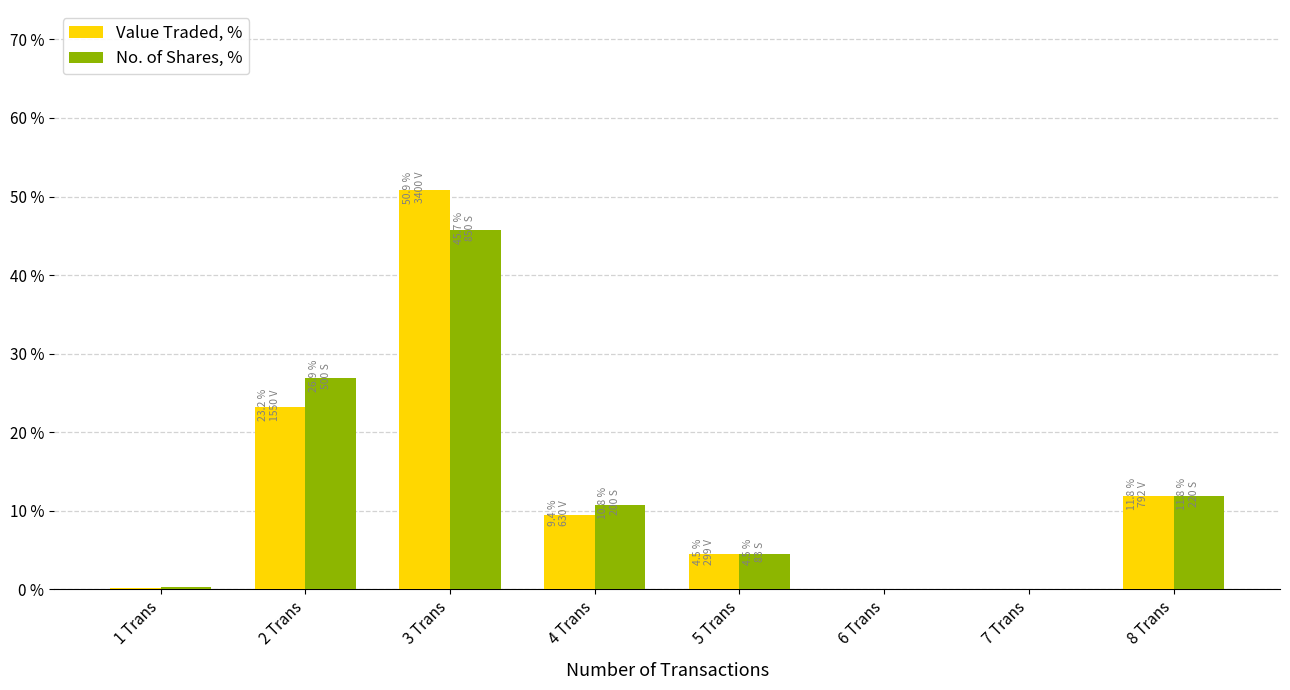

Which series has the largest range (max minus min)?

Value Traded, %